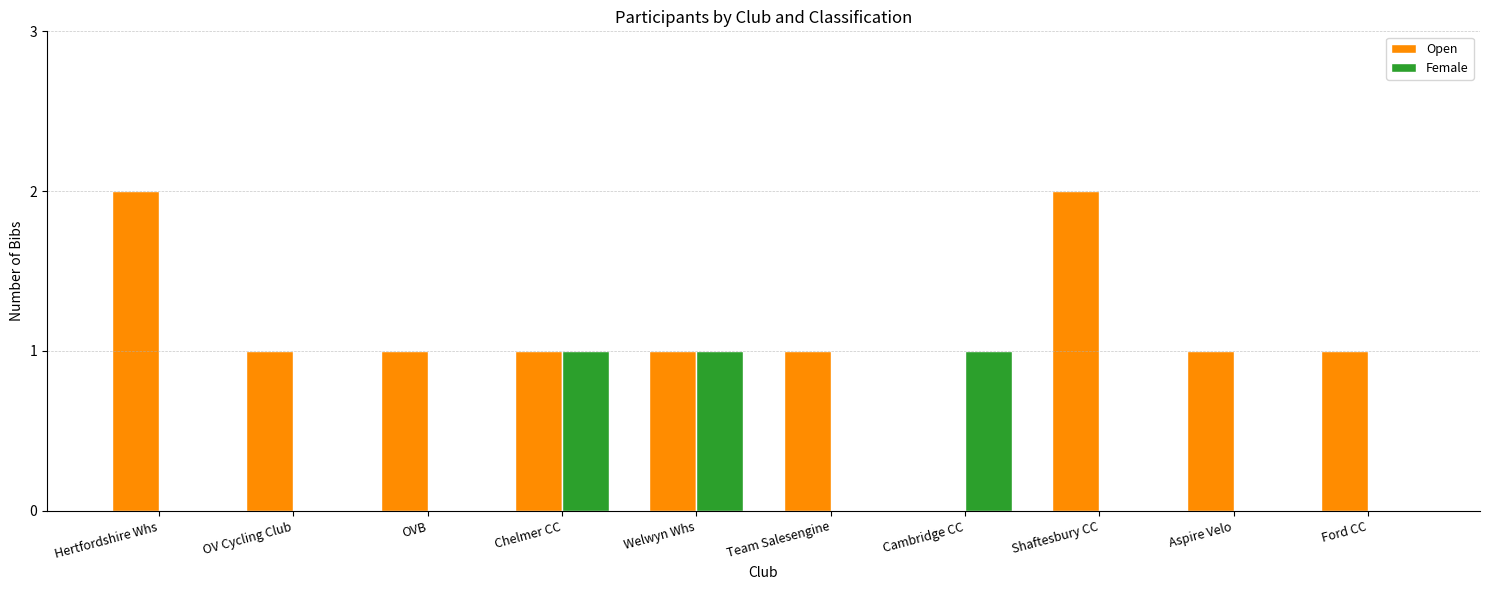

The Open series shows 2 at Hertfordshire Whs. True or false?

True